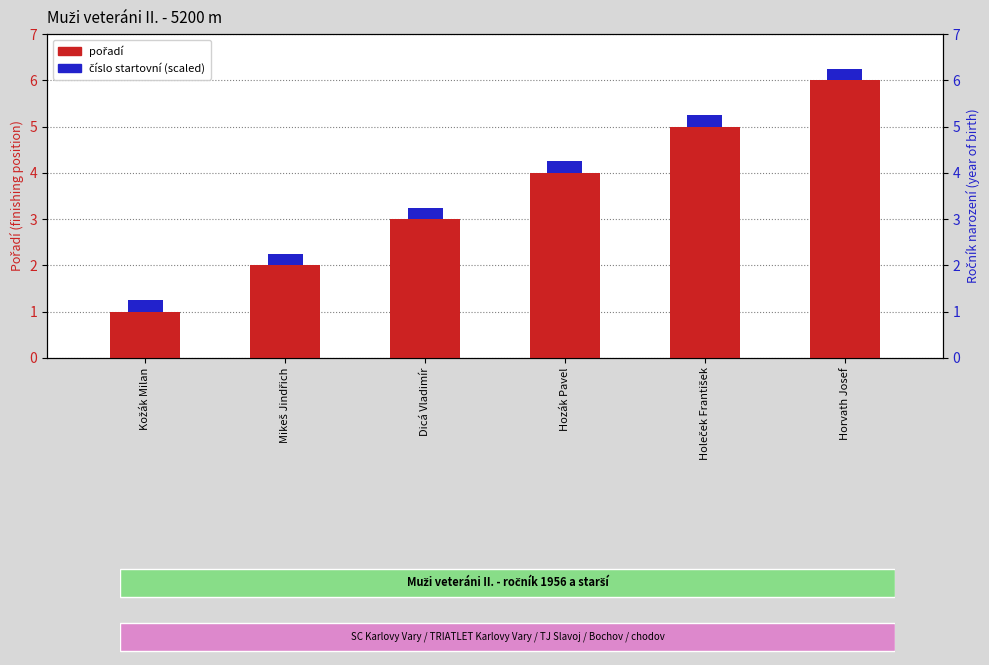

Where is číslo startovní (scaled) nearest to the value 0?

Kožák Milan